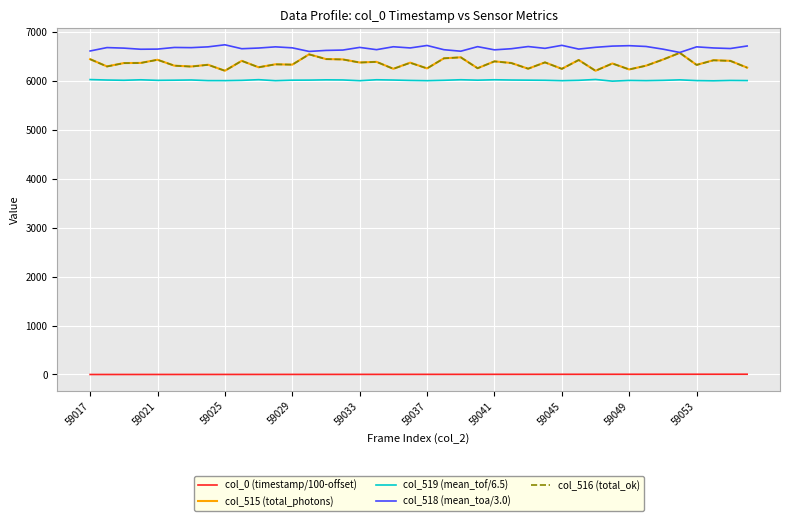

True or false: col_519 (mean_tof/6.5) and col_515 (total_photons) cross at least once.

False